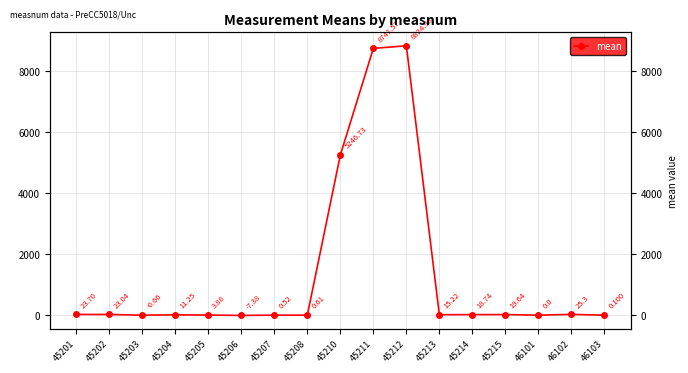

Reading left to right, list all the values displayed in this chart.

45201=23.7	45202=23.0	45203=-0.7	45204=11.2	45205=3.9	45206=-7.4	45207=0.5	45208=0.6	45210=5246.7	45211=8741.6	45212=8825.0	45213=15.2	45214=18.7	45215=19.6	46101=0.0	46102=25.3	46103=0.1